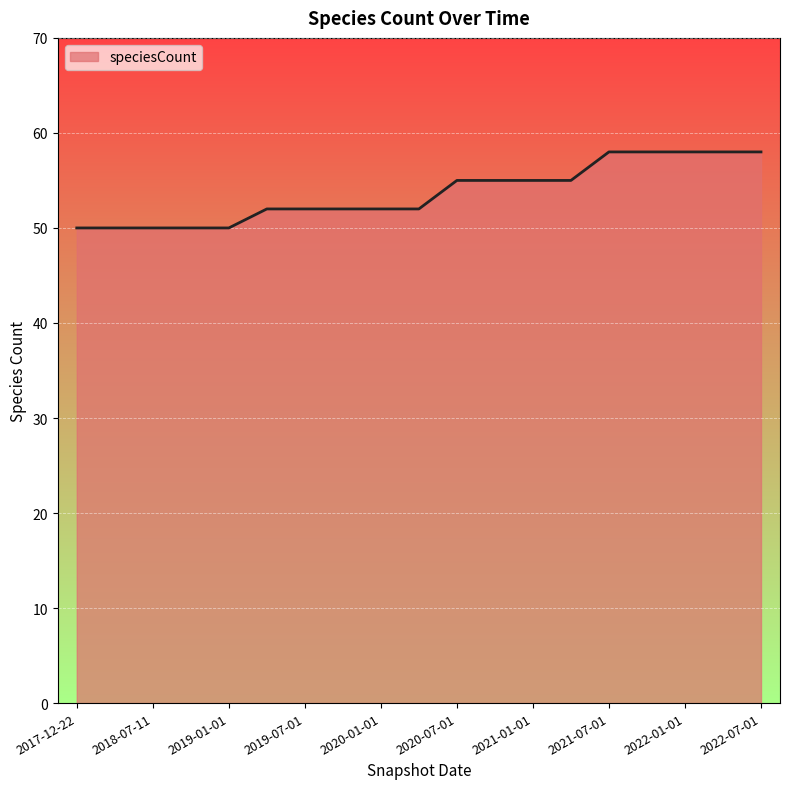

What is the maximum value shown in the chart?

58